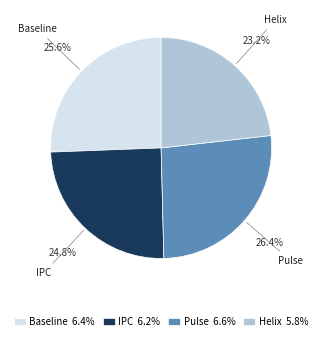

Does any single category account for the majority?

No